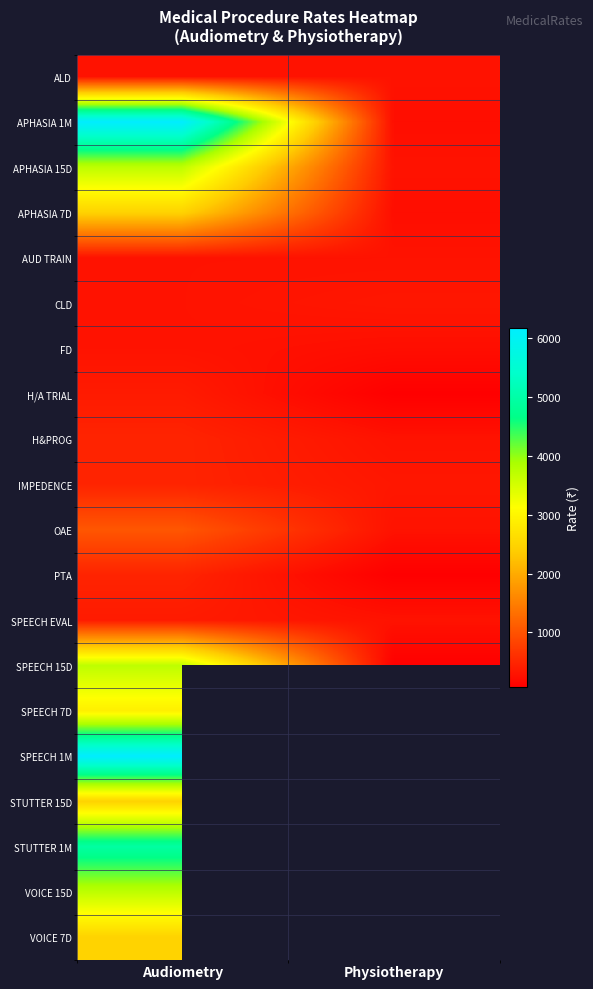

What is the maximum value shown in the chart?

6175.0